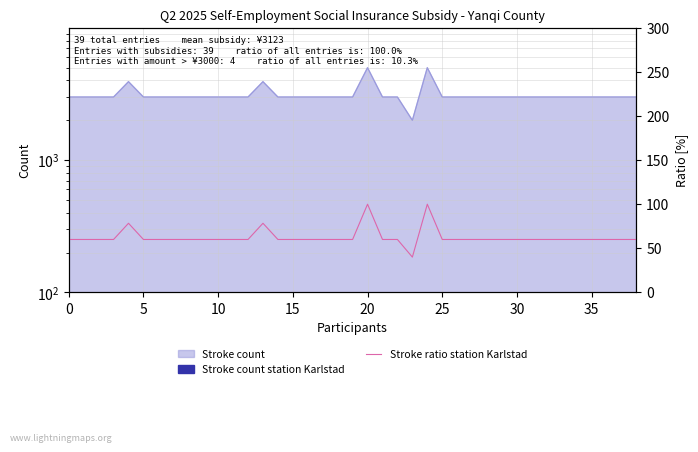

What is the minimum value shown in the chart?

40.0